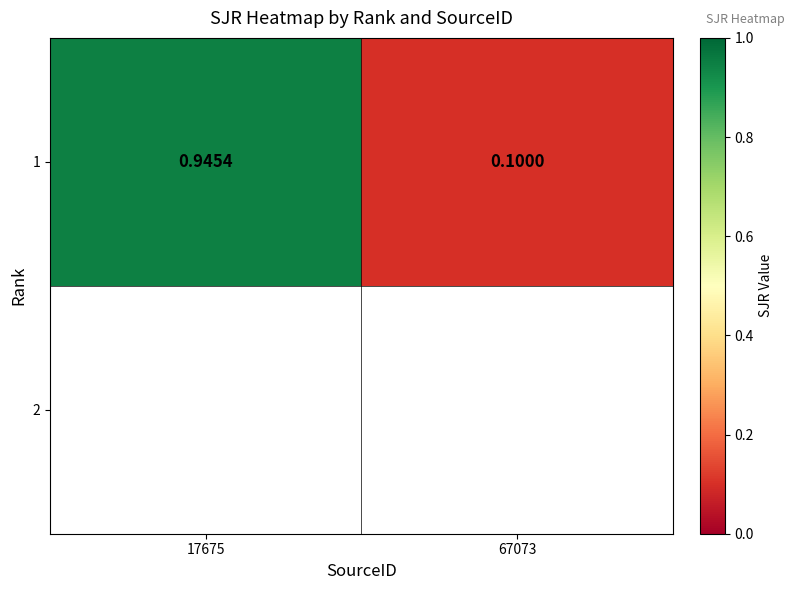

What is the greatest value displayed?

0.9